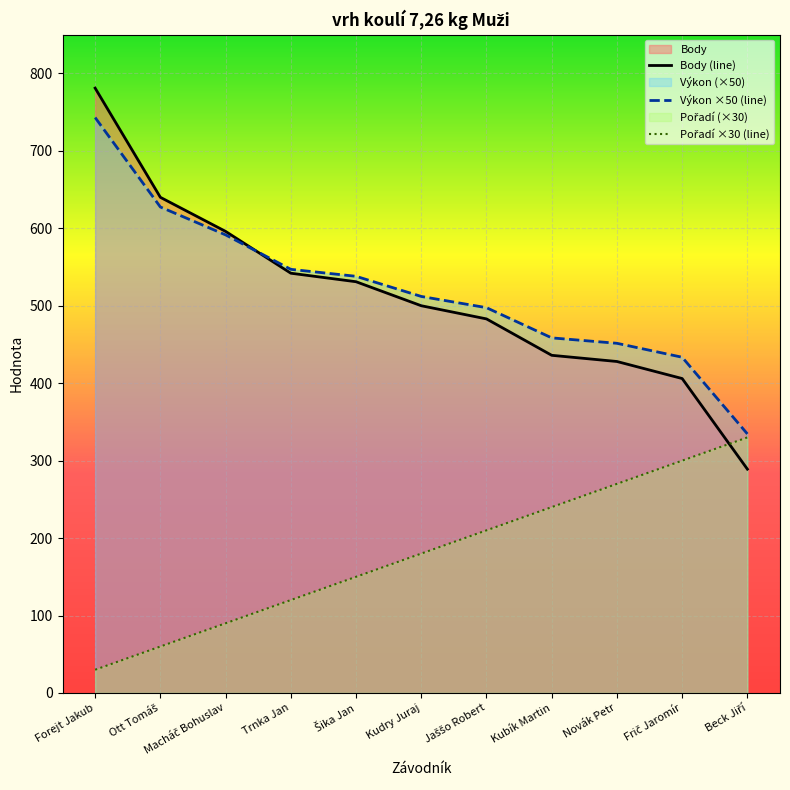

How many distinct data groups are displayed?

3